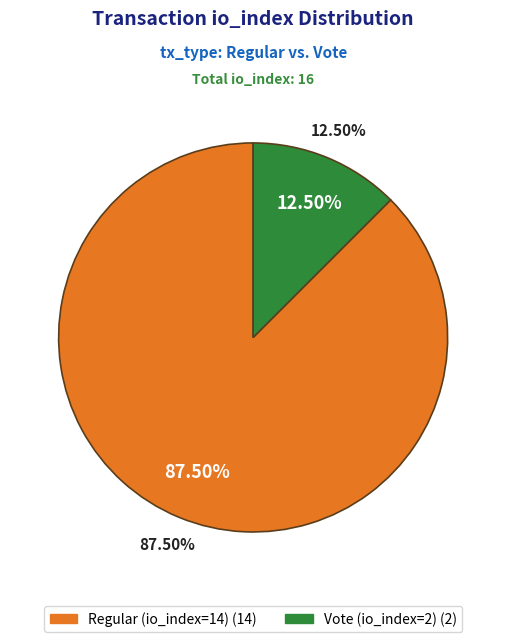

How many segments does this pie chart have?

2